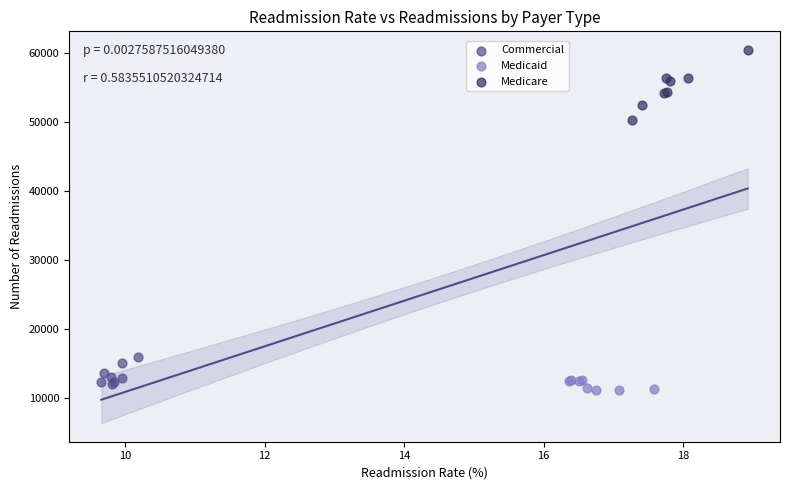

What are all the series names shown in the legend?

Commercial, Medicaid, Medicare